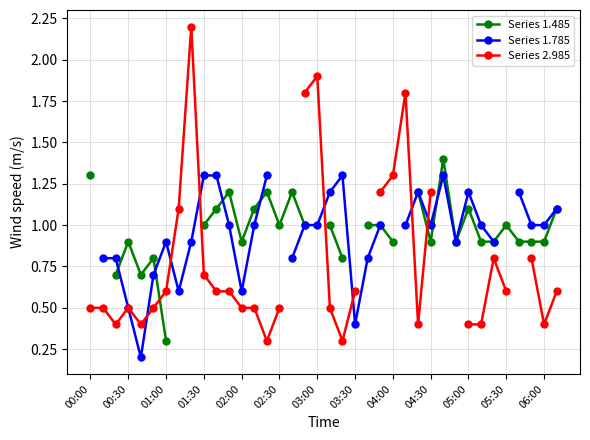

Rank the categories by Series 2.985 value from lowest to highest.

14, 20, 01:00, 02:00, 26, 30, 31, 36, 00:00, 00:30, 01:30, 02:30, 06:00, 13, 15, 19, 03:00, 05:00, 05:30, 21, 33, 37, 04:30, 32, 35, 03:30, 23, 27, 24, 17, 25, 18, 04:00, 16, 22, 28, 29, 34